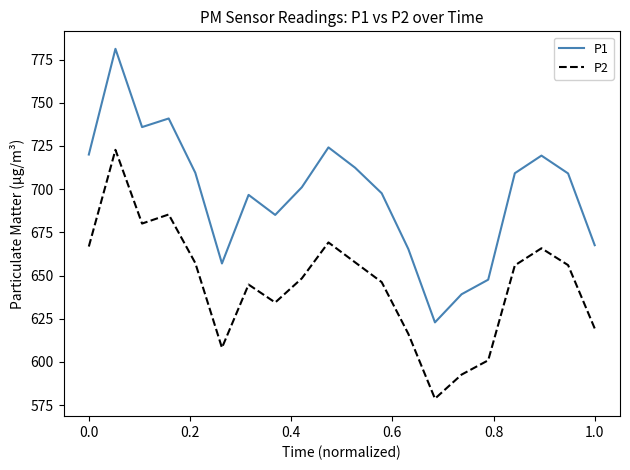

List the series in order of their overall mean, highest first.

P1, P2